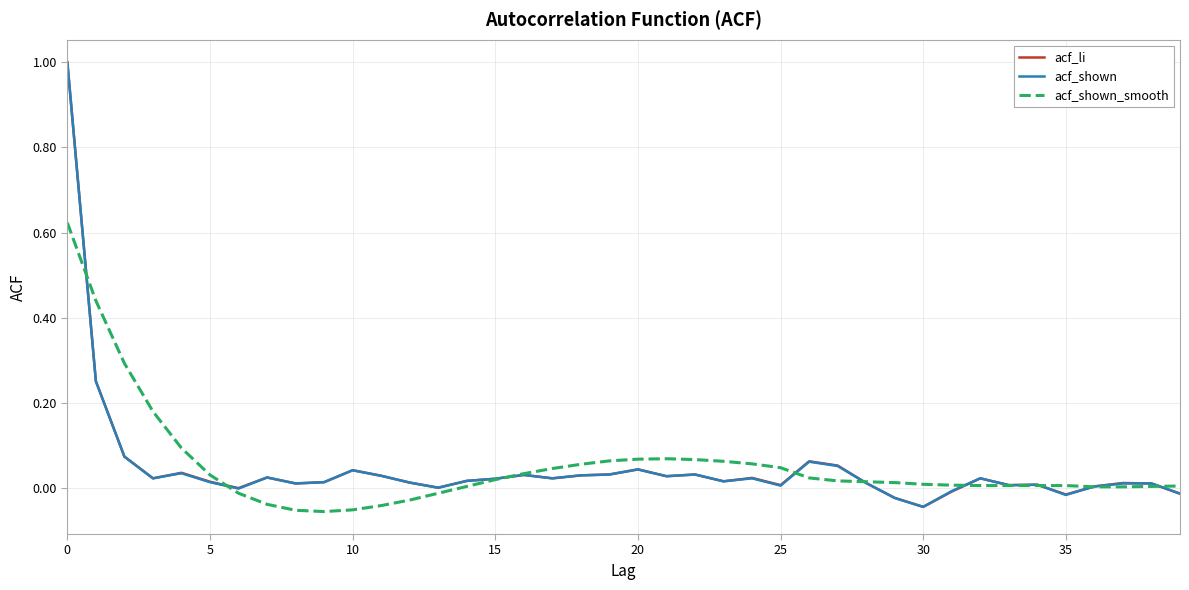

What are all the series names shown in the legend?

acf_li, acf_shown, acf_shown_smooth